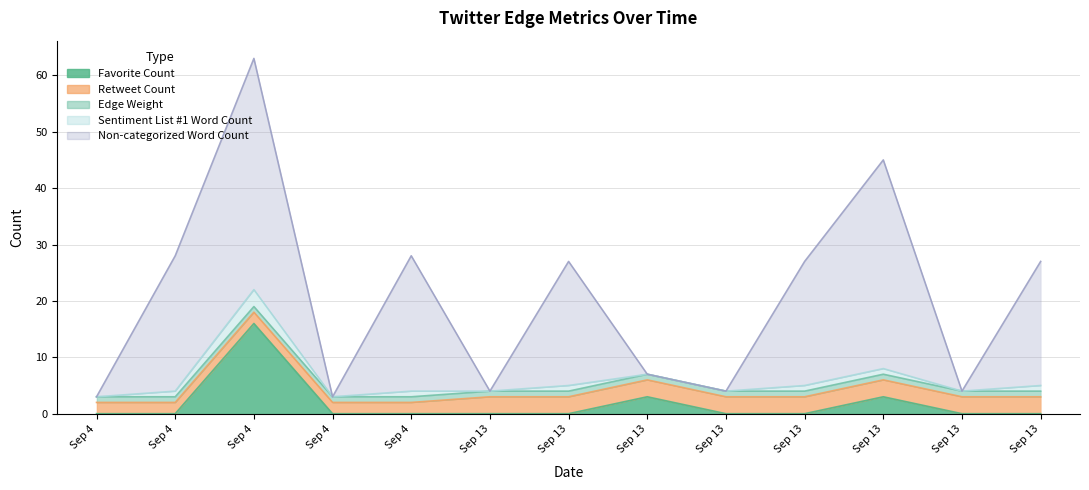

Count the number of categories in the chart.

13